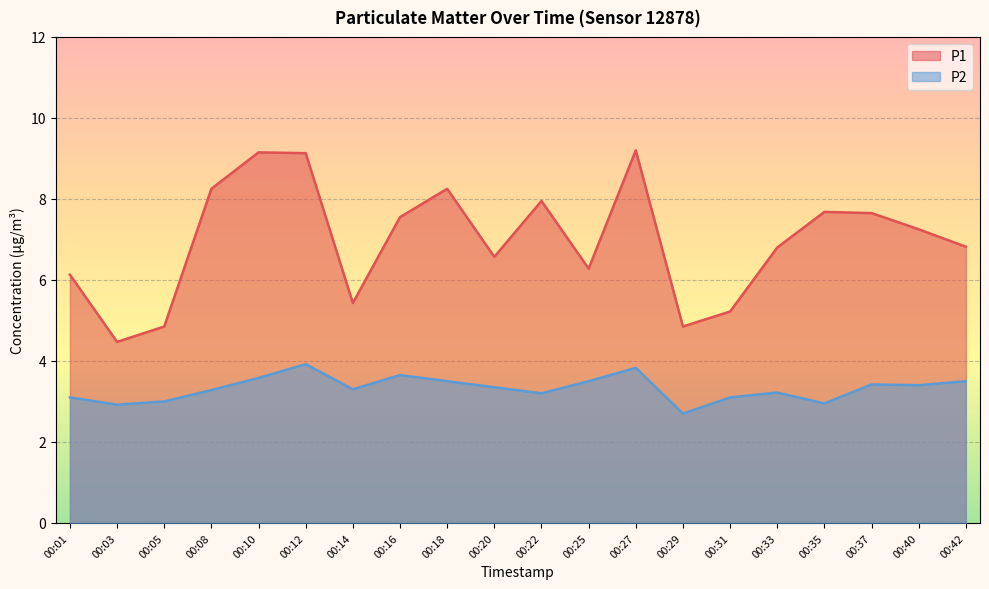

How many distinct data groups are displayed?

2